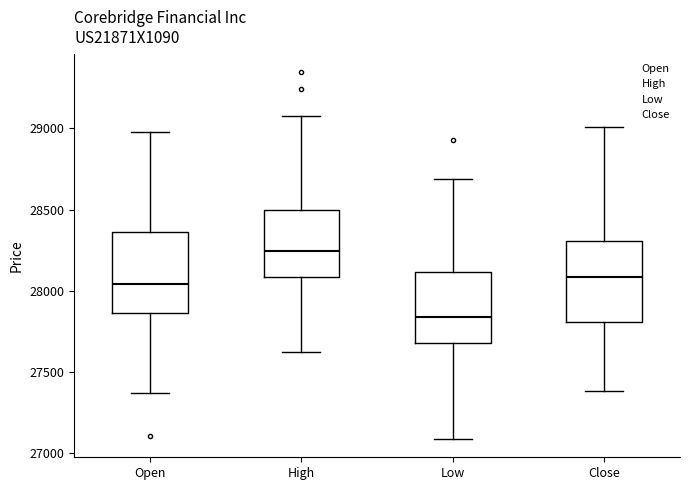

Reading left to right, transcribe this box plot: for each box, give where its median line is, the range the box spans, and where its two whiskers end, as read against the y-axis. The values are not printed on the chart, so give them approximately, as read against the axis.

Open: median 28050, box 27850 to 28350, whiskers 27350 to 29000
High: median 28250, box 28100 to 28500, whiskers 27600 to 29100
Low: median 27850, box 27700 to 28100, whiskers 27100 to 28700
Close: median 28100, box 27800 to 28300, whiskers 27400 to 29000